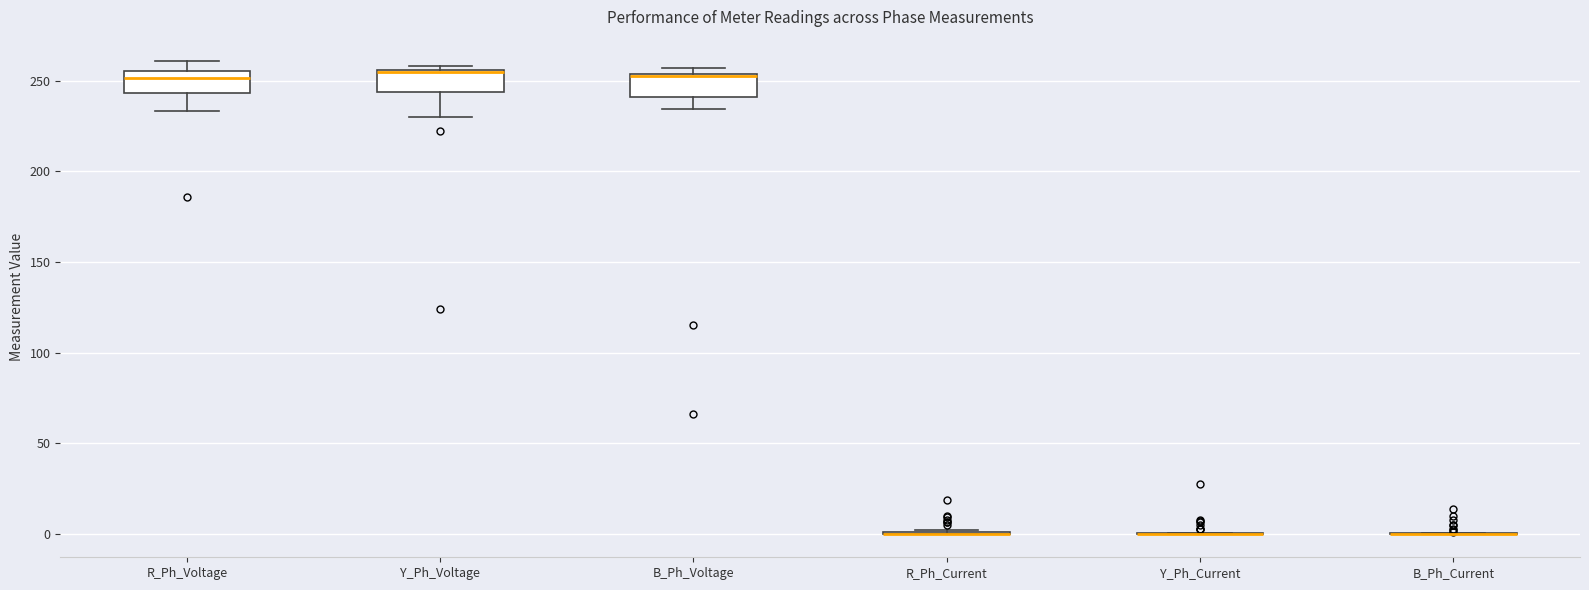

Reading left to right, read every box against the y-axis: the position of its median line, the range the box covers, and the ends of its whiskers. The values are not printed on the chart, so give them approximately, as read against the axis.

R_Ph_Voltage: median 250, box 245 to 255, whiskers 235 to 260
Y_Ph_Voltage: median 255 (drawn on the box's upper edge), box 245 to 255, whiskers 230 to 260
B_Ph_Voltage: median 255 (drawn on the box's upper edge), box 240 to 255, whiskers 235 to 255 (just above the box's upper edge)
R_Ph_Current: box collapsed to a line at 0, whiskers 0 to 0
Y_Ph_Current: box collapsed to a line at 0, whiskers 0 to 0
B_Ph_Current: box collapsed to a line at 0, whiskers 0 to 0